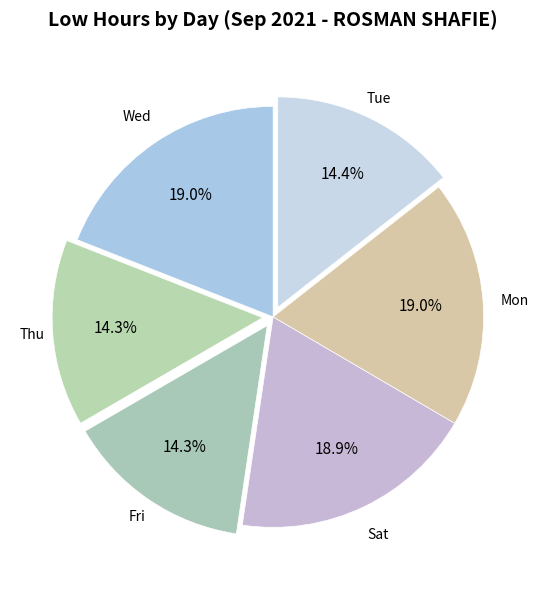

How many slices are in this pie chart?

6